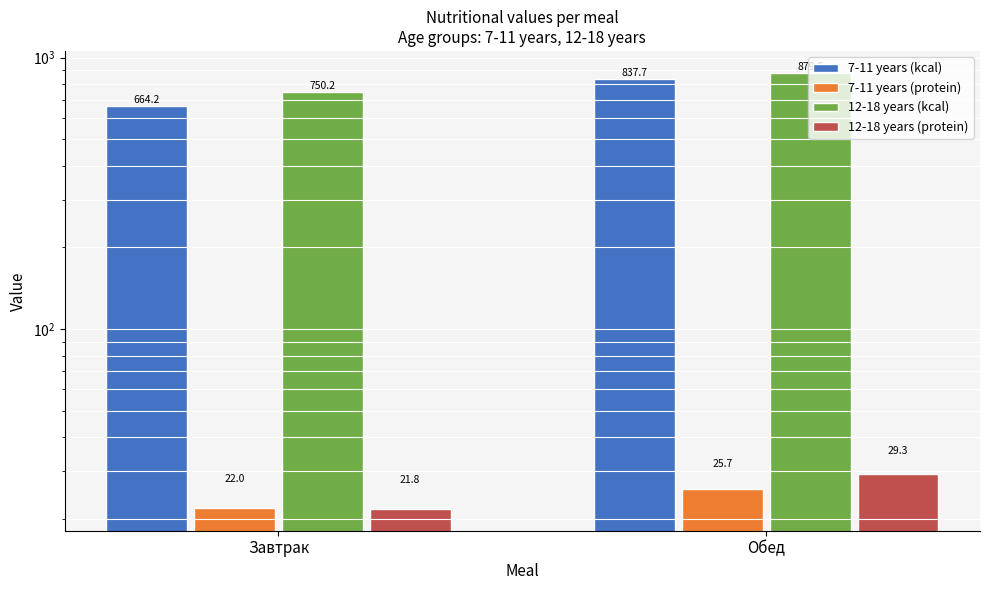

Does the chart contain stacked bars?

No